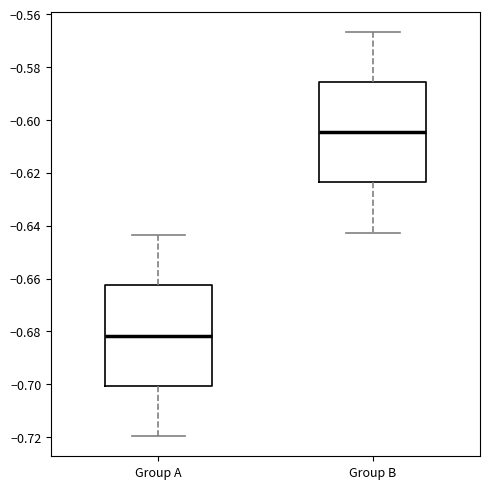

Where does the lower whisker of the box for Group B end on the y-axis? The values are not printed on the chart, so give them approximately, as read against the axis.

-0.642